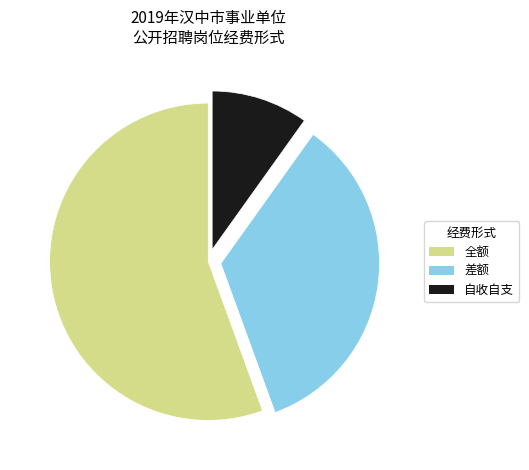

What is the ratio of the value at 全额 to the value at 差额?

1.6